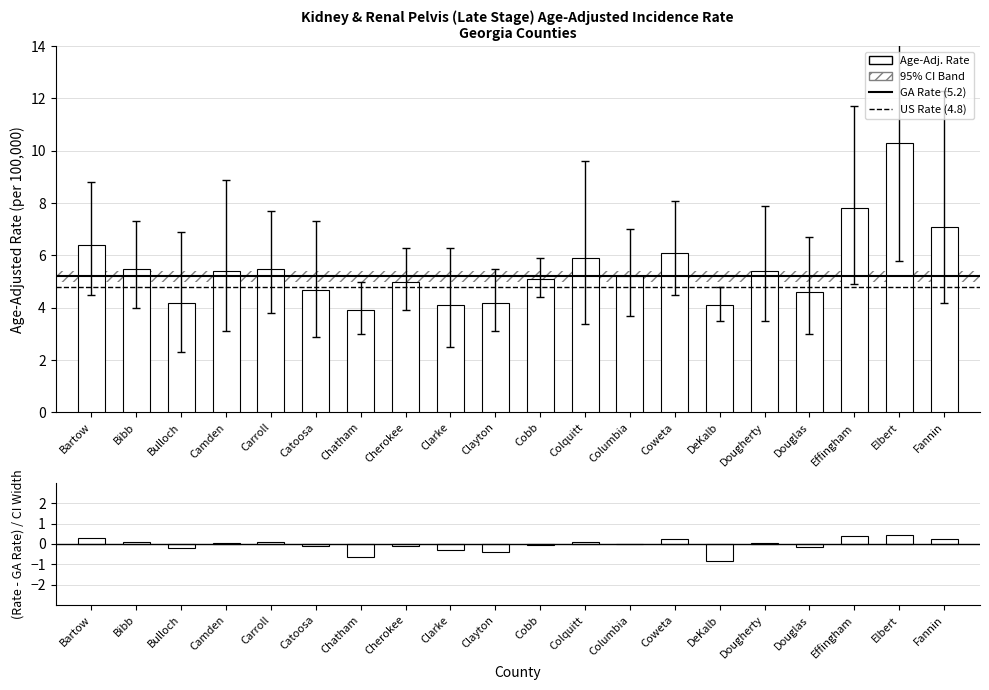

What is the label of the 4th bar from the right?

Douglas